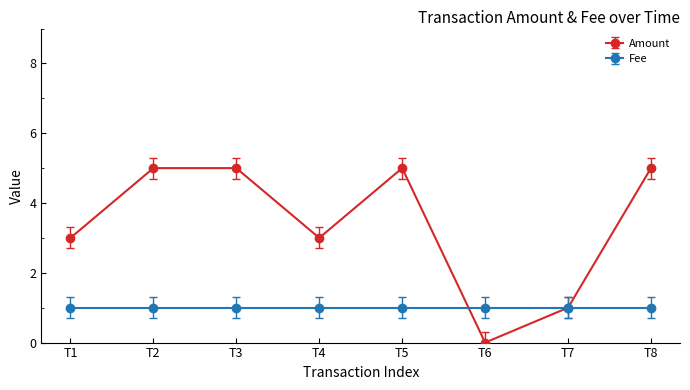

Reading left to right, extract all data points from this chart.

Amount: T1=3	T2=5	T3=5	T4=3	T5=5	T6=0	T7=1	T8=5
Fee: T1=1	T2=1	T3=1	T4=1	T5=1	T6=1	T7=1	T8=1